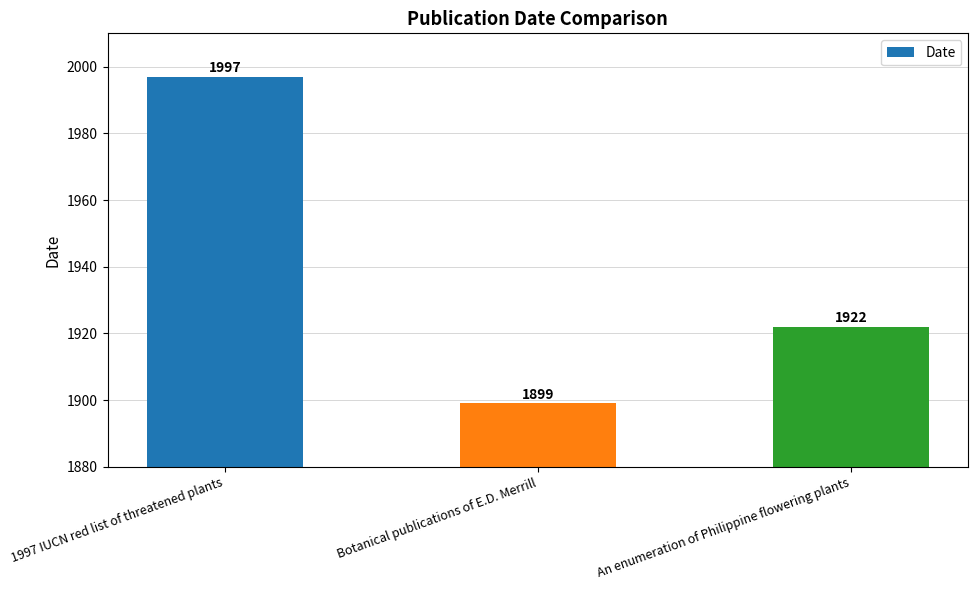

What is the difference between the maximum and minimum values?

98